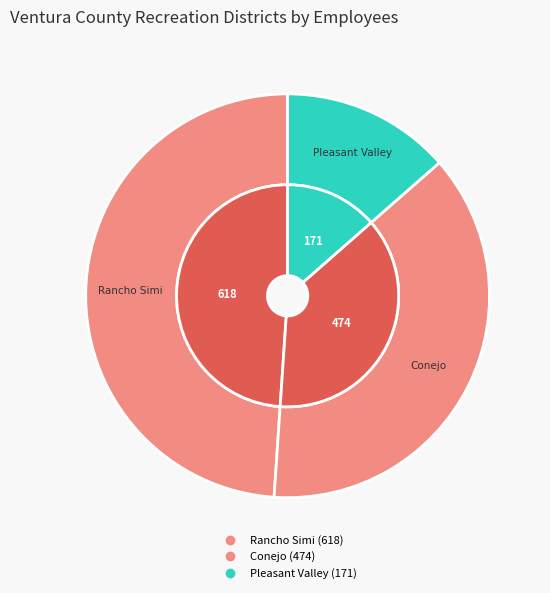

To the nearest percent, what is the combined percentage of Rancho Simi Recreation and Park District and Pleasant Valley Recreation and Park District?

62%